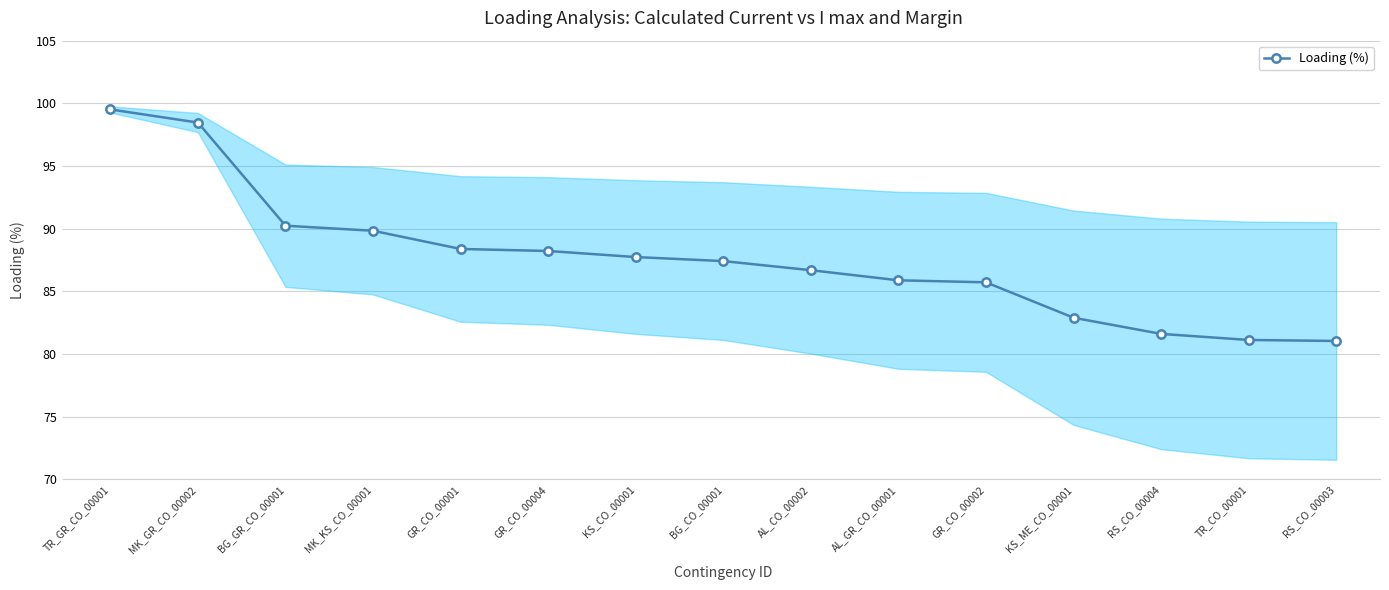

What is the change in value from TR_GR_CO_00001 to MK_GR_CO_00002?

-1.0